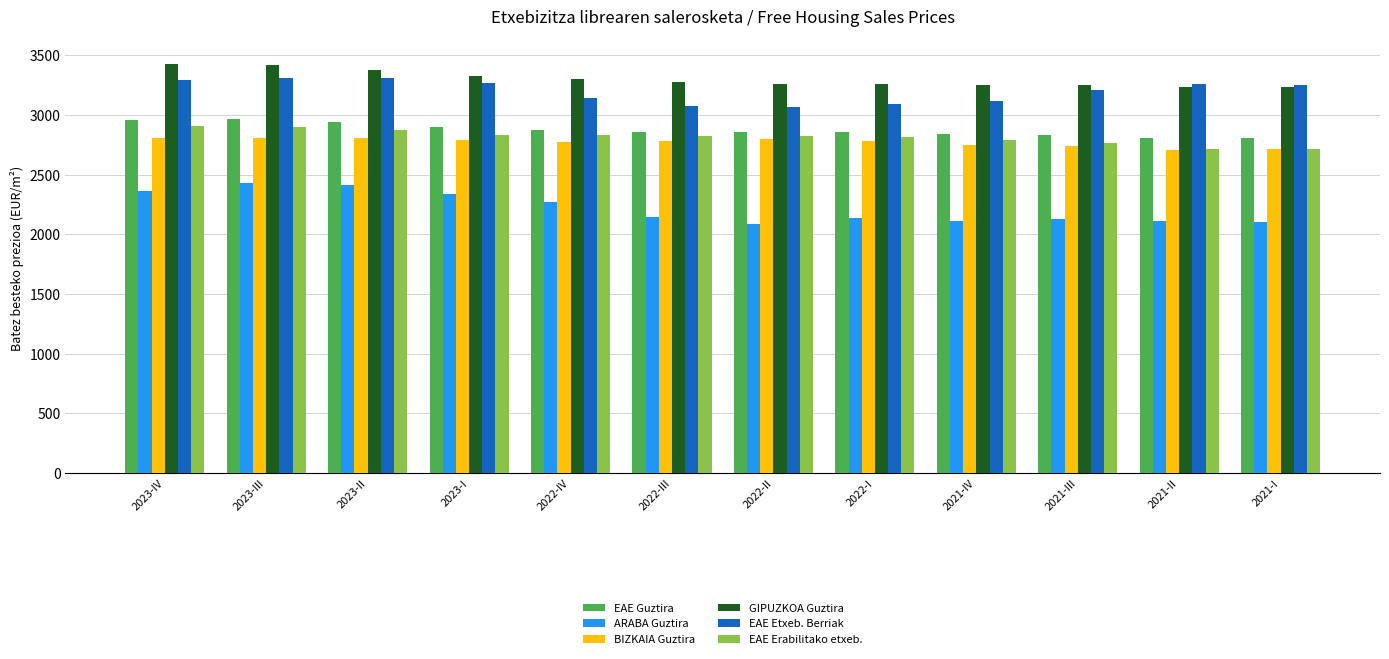

What is the sum of the ARABA Guztira values at 2022-III and 2021-IV?

4264.8